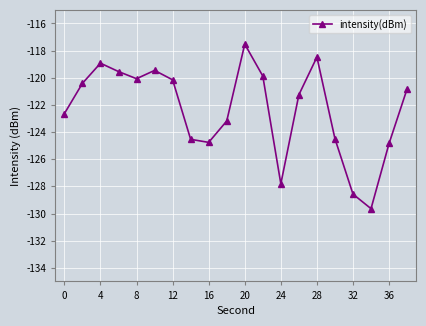

How many interior local valleys (lower than both neighbors) does the data have?

4